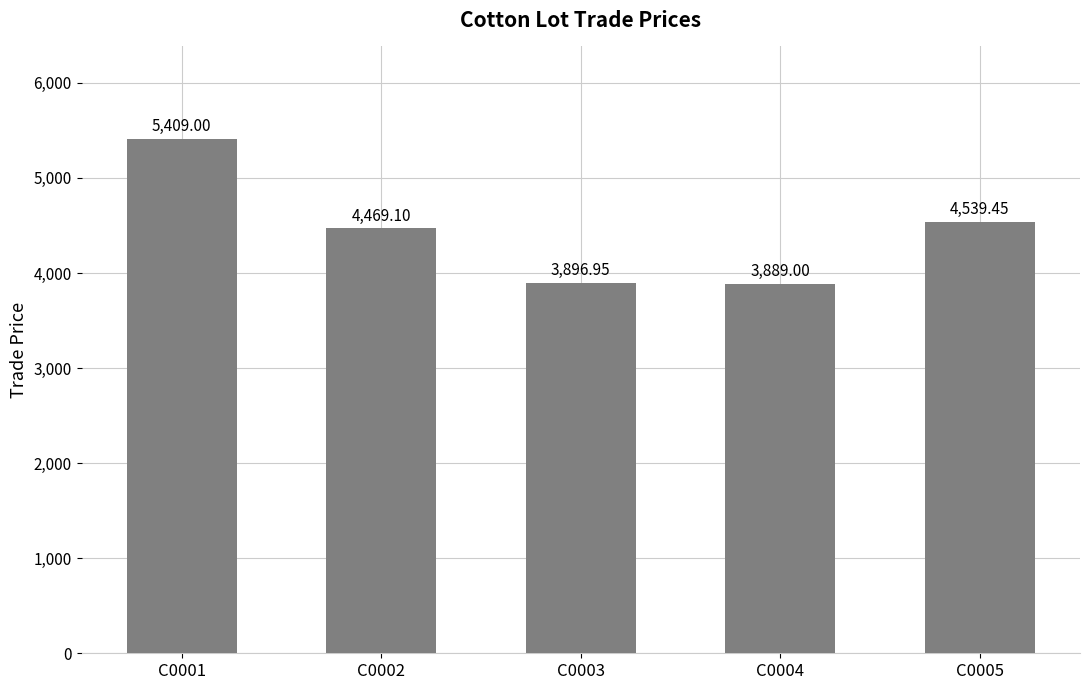

Between C0002 and C0003, which is larger?

C0002